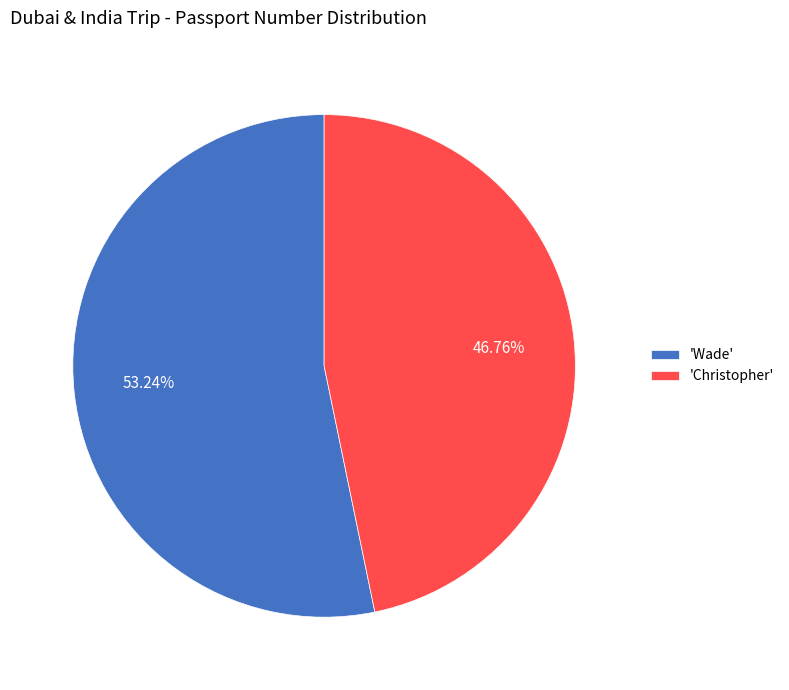

Does 'Wade' account for over 50% of the chart?

Yes